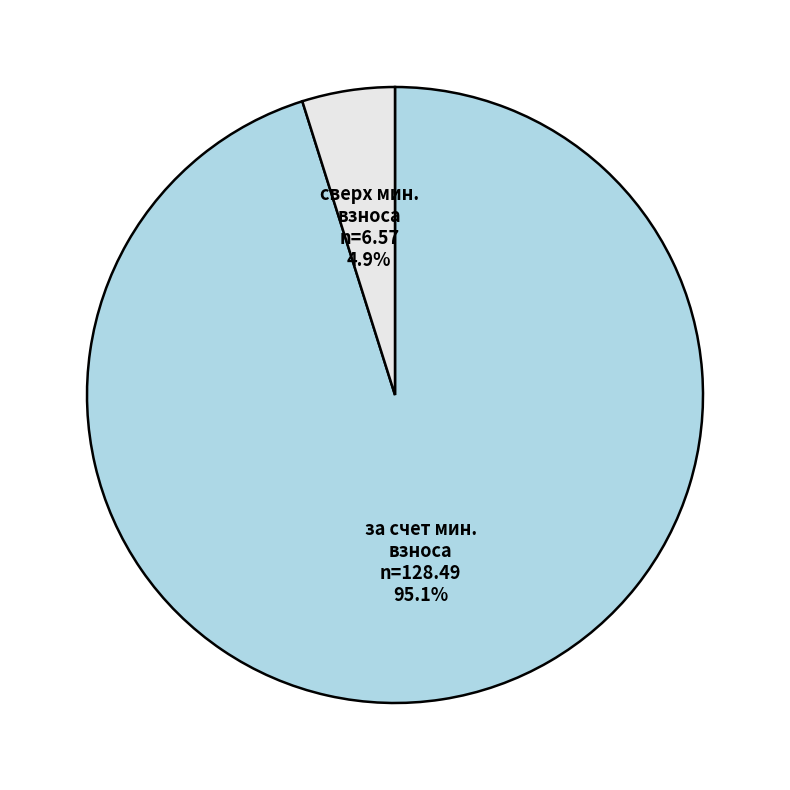

Does any single category account for the majority?

Yes